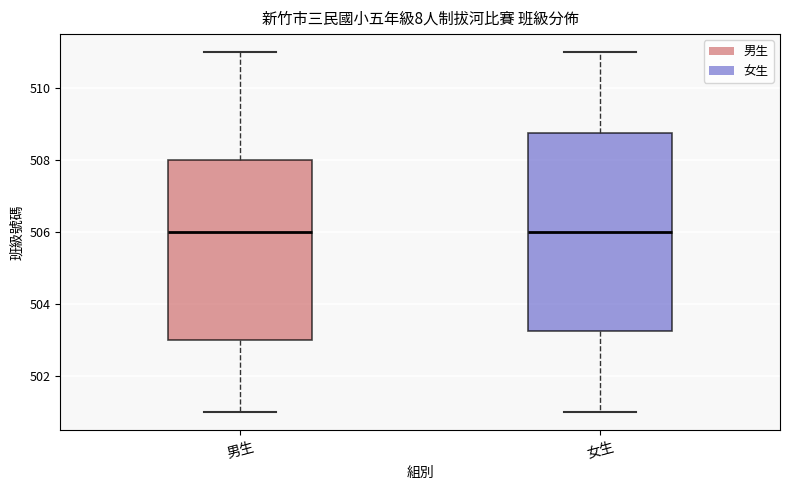

Reading left to right, transcribe this box plot: for each box, give where its median line is, the range the box spans, and where its two whiskers end, as read against the y-axis. The values are not printed on the chart, so give them approximately, as read against the axis.

男生: median 506.0, box 503.0 to 508.0, whiskers 501.0 to 511.0
女生: median 506.0, box 503.2 to 508.8, whiskers 501.0 to 511.0